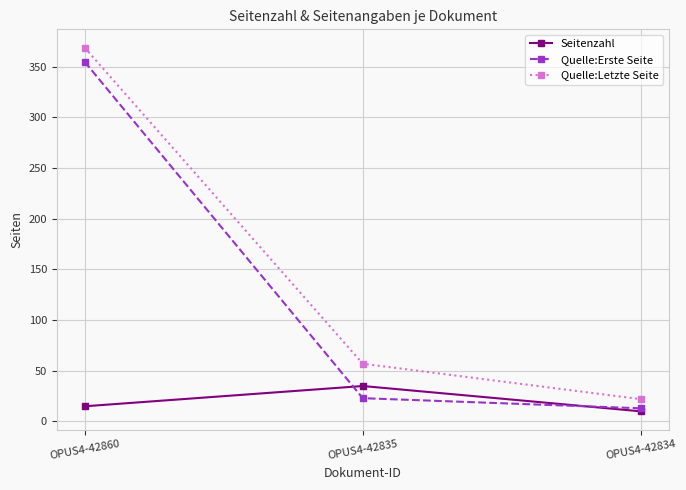

What is the spread (max minus min) of values at OPUS4-42860?

354